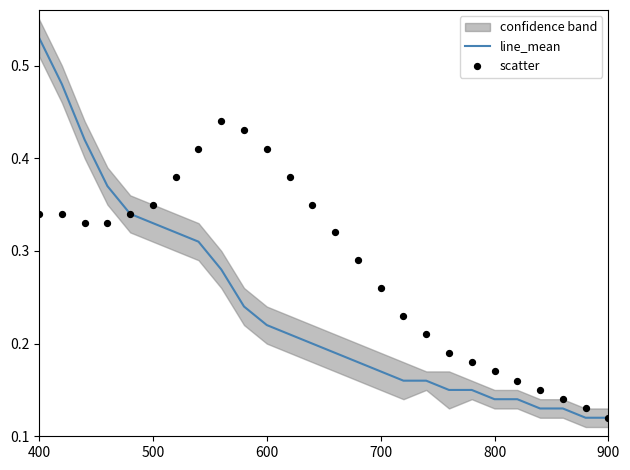

What are all the series names shown in the legend?

line_mean, scatter